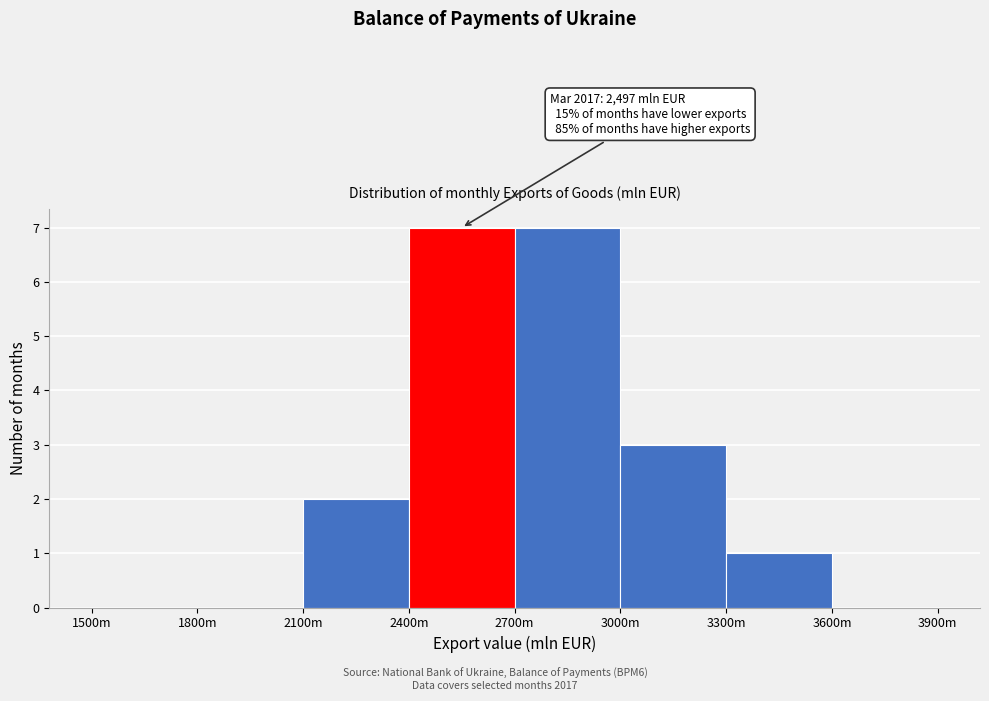

Reading right to left, what are all the values shown in this chart?

3600m=0	3300m=1	3000m=3	2700m=7	2400m=7	2100m=2	1800m=0	1500m=0